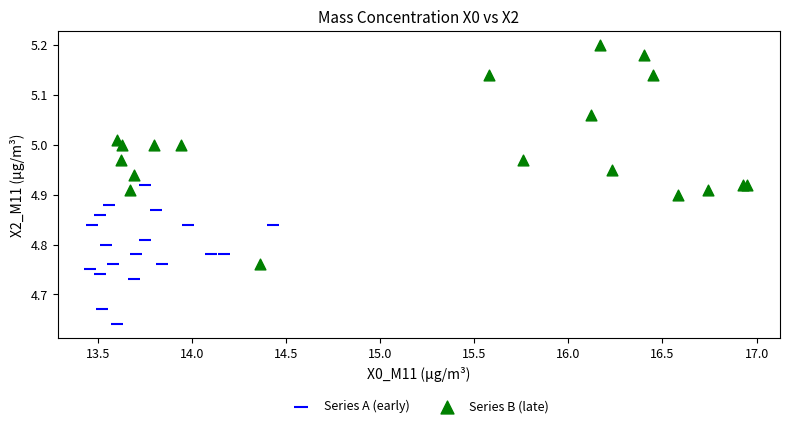

Which series has the widest spread of Y values?

Series B (late)